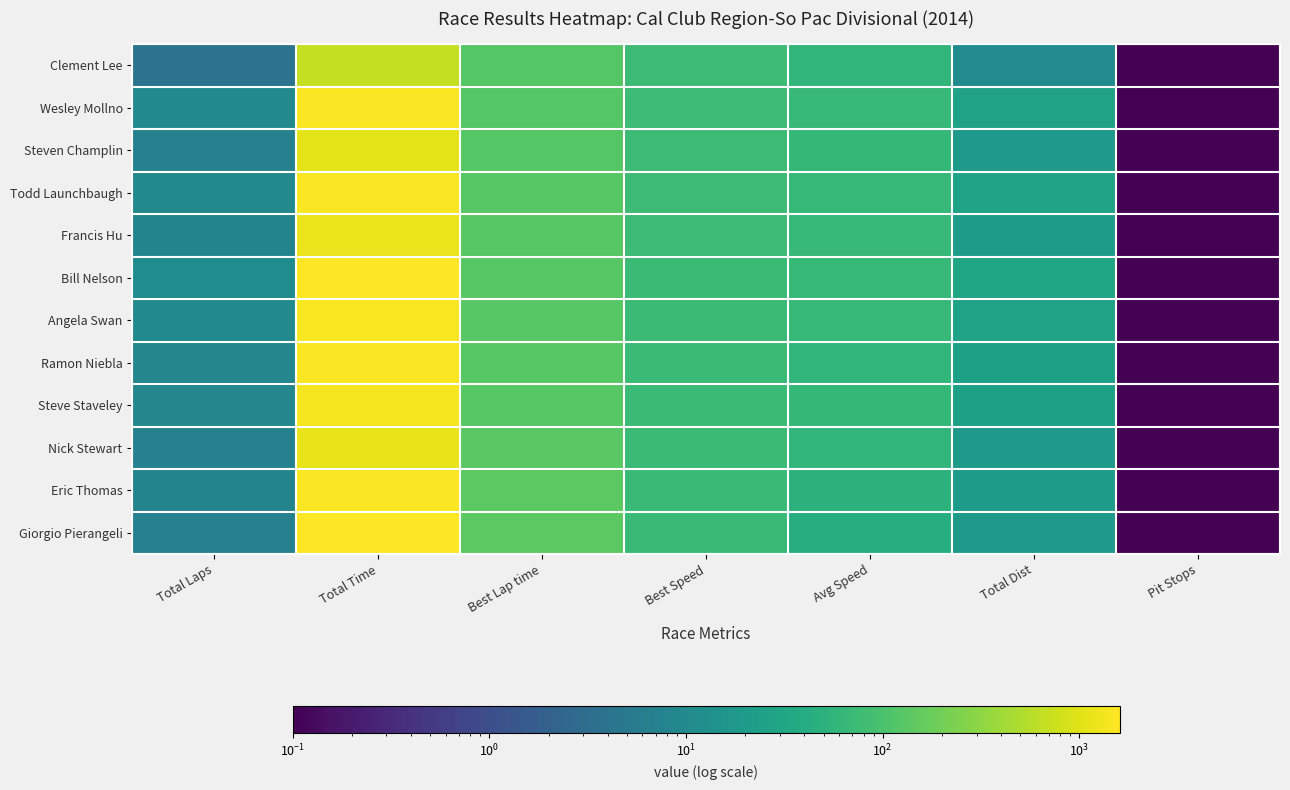

Reading left to right, extract all data points from this chart.

Clement Lee: Total Laps=4.0	Total Time=651.6	Best Lap time=124.5	Best Speed=77.5	Avg Speed=59.2	Total Dist=10.7	Pit Stops=0.0
Wesley Mollno: Total Laps=10.0	Total Time=1497.9	Best Lap time=125.8	Best Speed=76.7	Avg Speed=64.4	Total Dist=26.8	Pit Stops=0.0
Steven Champlin: Total Laps=7.0	Total Time=1058.4	Best Lap time=126.3	Best Speed=76.4	Avg Speed=63.8	Total Dist=18.8	Pit Stops=0.0
Todd Launchbaugh: Total Laps=10.0	Total Time=1497.7	Best Lap time=127.2	Best Speed=75.8	Avg Speed=64.4	Total Dist=26.8	Pit Stops=0.0
Francis Hu: Total Laps=8.0	Total Time=1194.3	Best Lap time=127.6	Best Speed=75.6	Avg Speed=64.6	Total Dist=21.4	Pit Stops=0.0
Bill Nelson: Total Laps=11.0	Total Time=1593.5	Best Lap time=129.4	Best Speed=74.5	Avg Speed=66.6	Total Dist=29.5	Pit Stops=0.0
Angela Swan: Total Laps=10.0	Total Time=1465.6	Best Lap time=129.4	Best Speed=74.5	Avg Speed=65.8	Total Dist=26.8	Pit Stops=0.0
Ramon Niebla: Total Laps=9.0	Total Time=1497.5	Best Lap time=129.6	Best Speed=74.5	Avg Speed=58.0	Total Dist=24.1	Pit Stops=0.0
Steve Staveley: Total Laps=9.0	Total Time=1398.8	Best Lap time=131.9	Best Speed=73.1	Avg Speed=62.1	Total Dist=24.1	Pit Stops=0.0
Nick Stewart: Total Laps=7.0	Total Time=1165.5	Best Lap time=132.2	Best Speed=73.0	Avg Speed=57.9	Total Dist=18.8	Pit Stops=0.0
Eric Thomas: Total Laps=8.0	Total Time=1518.5	Best Lap time=139.1	Best Speed=69.4	Avg Speed=50.8	Total Dist=21.4	Pit Stops=0.0
Giorgio Pierangeli: Total Laps=7.0	Total Time=1602.6	Best Lap time=140.3	Best Speed=68.8	Avg Speed=42.1	Total Dist=18.8	Pit Stops=0.0